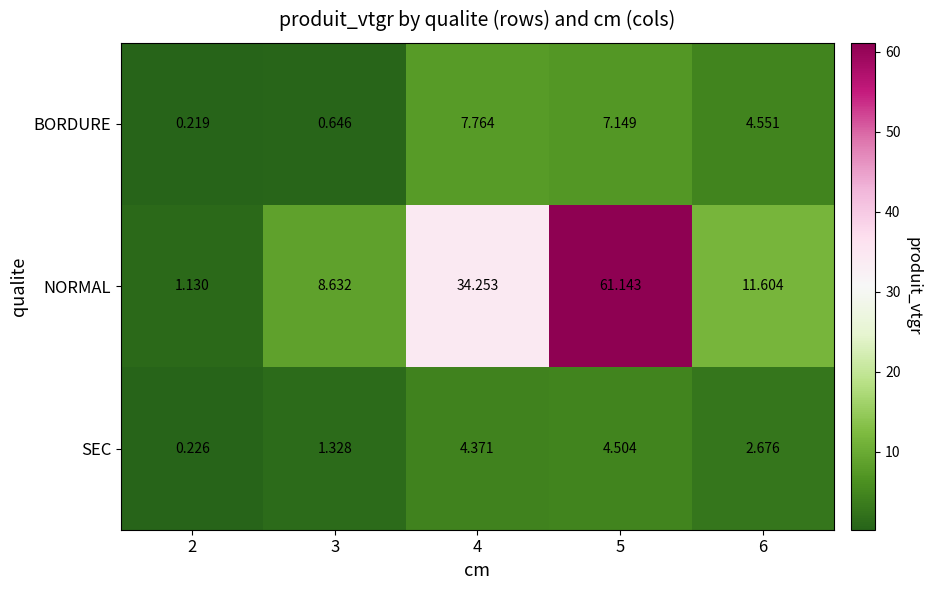

Between 3 and 5, which series saw the biggest shift?

NORMAL